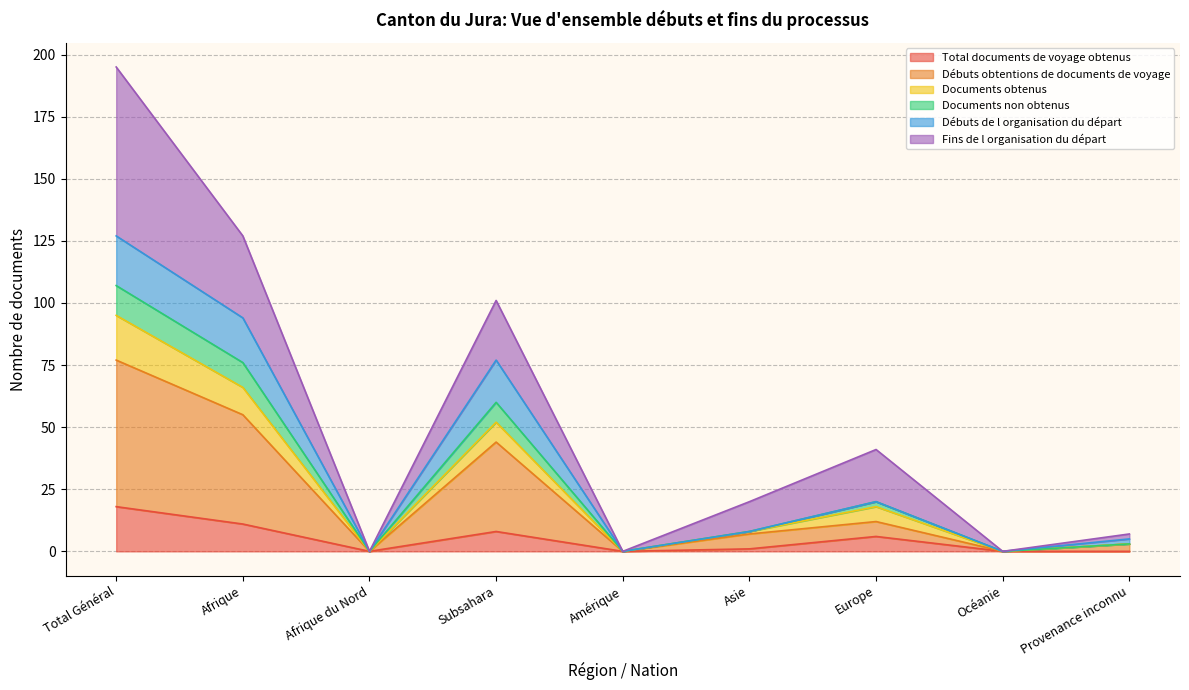

At which label does Documents obtenus reach its minimum?

Afrique du Nord